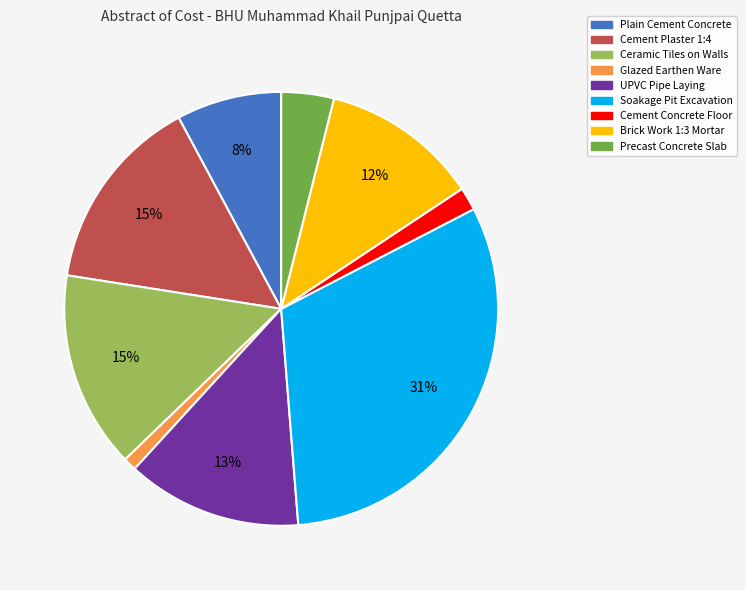

To the nearest percent, what is the difference between the largest and smallest slice percentages?

30%